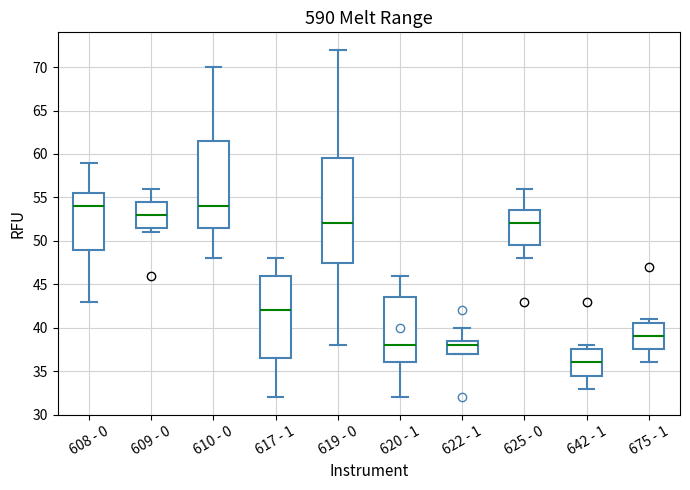

Reading left to right, read every box against the y-axis: the position of its median line, the range the box covers, and the ends of its whiskers. The values are not printed on the chart, so give them approximately, as read against the axis.

608 - 0: median 54.0, box 49.0 to 55.5, whiskers 43.0 to 59.0
609 - 0: median 53.0, box 51.5 to 54.5, whiskers 51.0 to 56.0
610 - 0: median 54.0, box 51.5 to 61.5, whiskers 48.0 to 70.0
617 - 1: median 42.0, box 36.5 to 46.0, whiskers 32.0 to 48.0
619 - 0: median 52.0, box 47.5 to 59.5, whiskers 38.0 to 72.0
620 - 1: median 38.0, box 36.0 to 43.5, whiskers 32.0 to 46.0
622 - 1: median 38.0, box 37.0 to 38.5, whiskers 37.0 to 40.0
625 - 0: median 52.0, box 49.5 to 53.5, whiskers 48.0 to 56.0
642 - 1: median 36.0, box 34.5 to 37.5, whiskers 33.0 to 38.0
675 - 1: median 39.0, box 37.5 to 40.5, whiskers 36.0 to 41.0